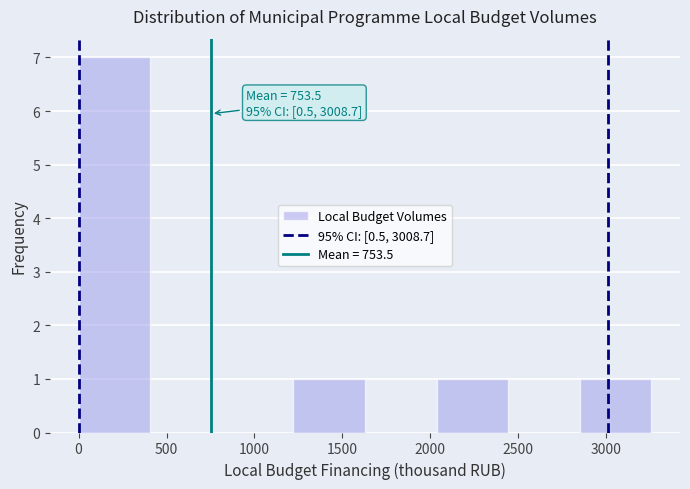

Which range on the x-axis has the tallest bar?

0 to 400